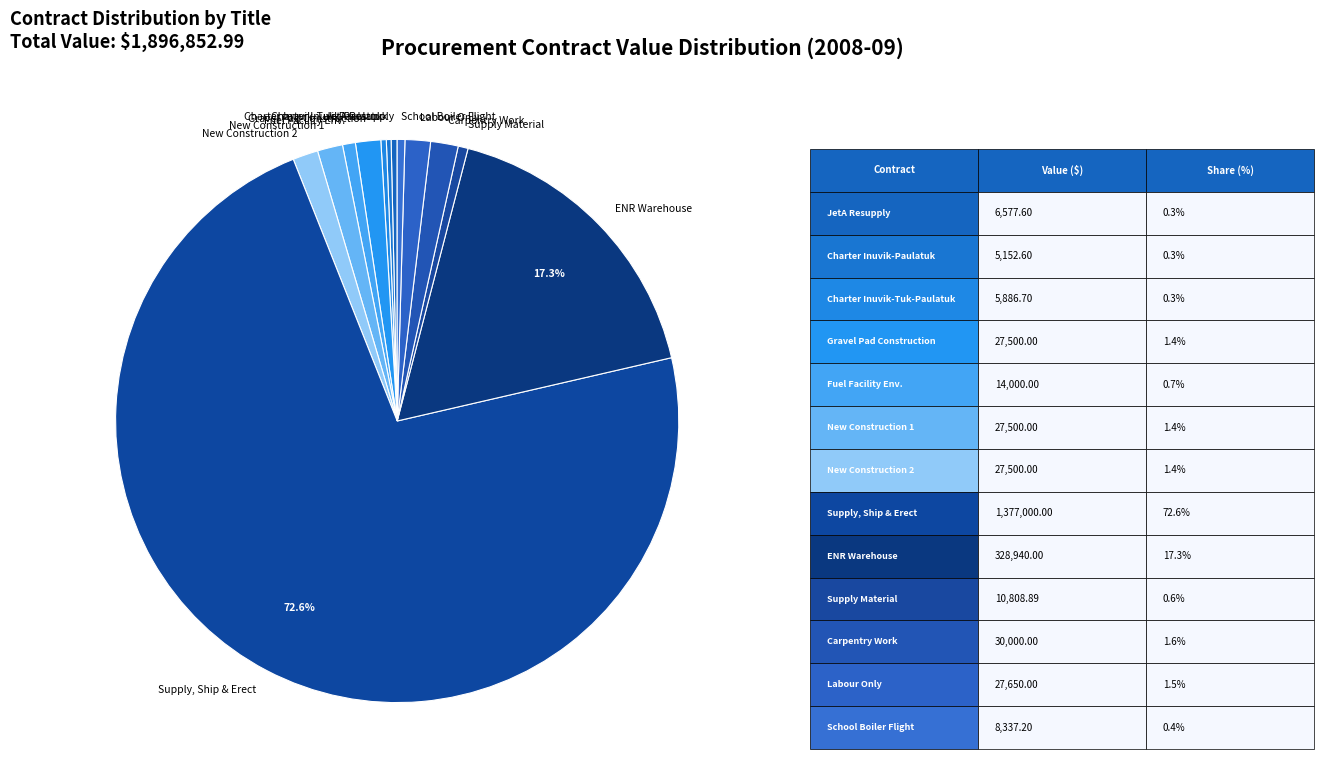

Is the sum of Gravel Pad Construction and Supply Material greater than half?

No